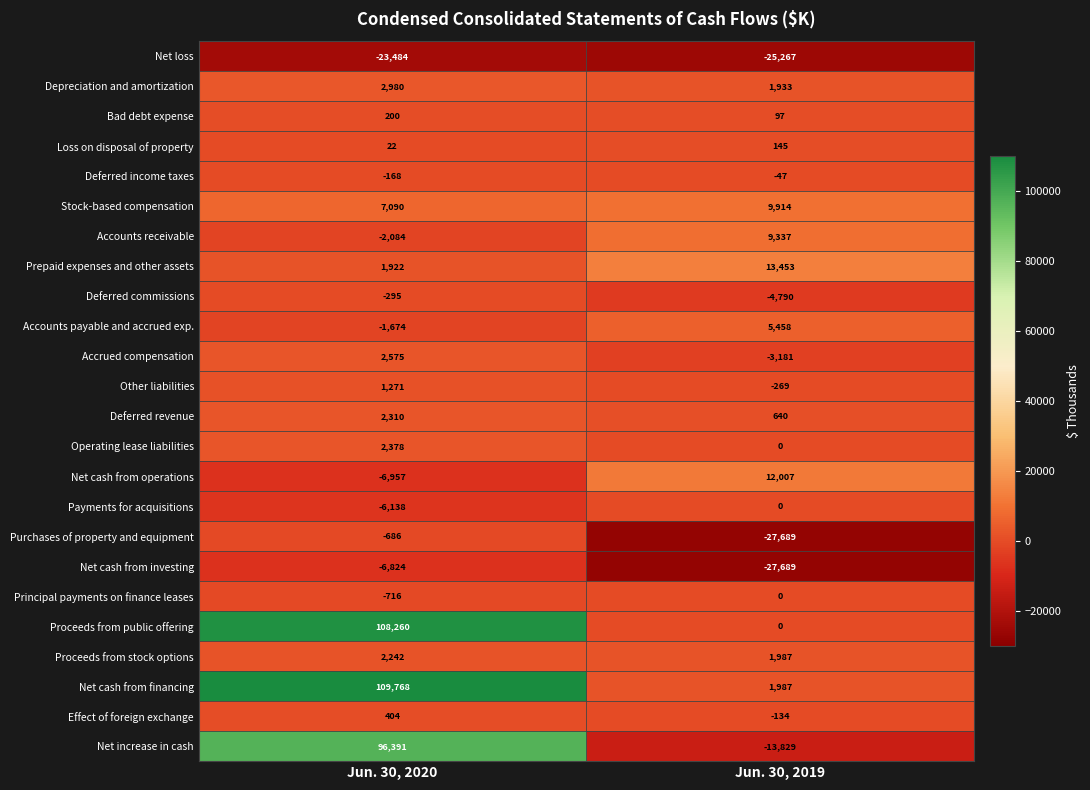

What value does the Net cash from operations series have at Jun. 30, 2019, to the nearest 100?

12000